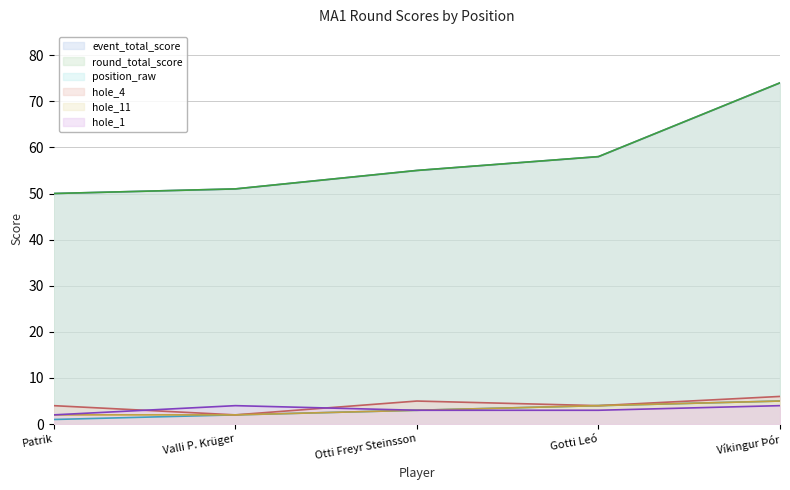

What is the difference between the highest and lowest values at Valli P. Krüger?

49